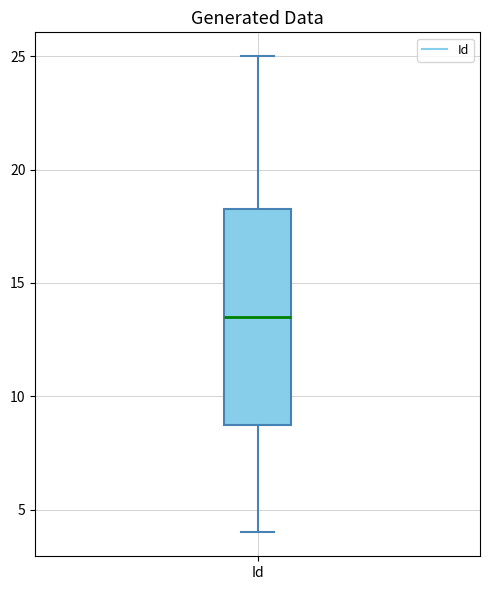

Read this box plot against the y-axis: the position of the median line, the range covered by the box, and the ends of both whiskers. The values are not printed on the chart, so give them approximately, as read against the axis.

median 13.5, box 9.0 to 18.5, whiskers 4.0 to 25.0